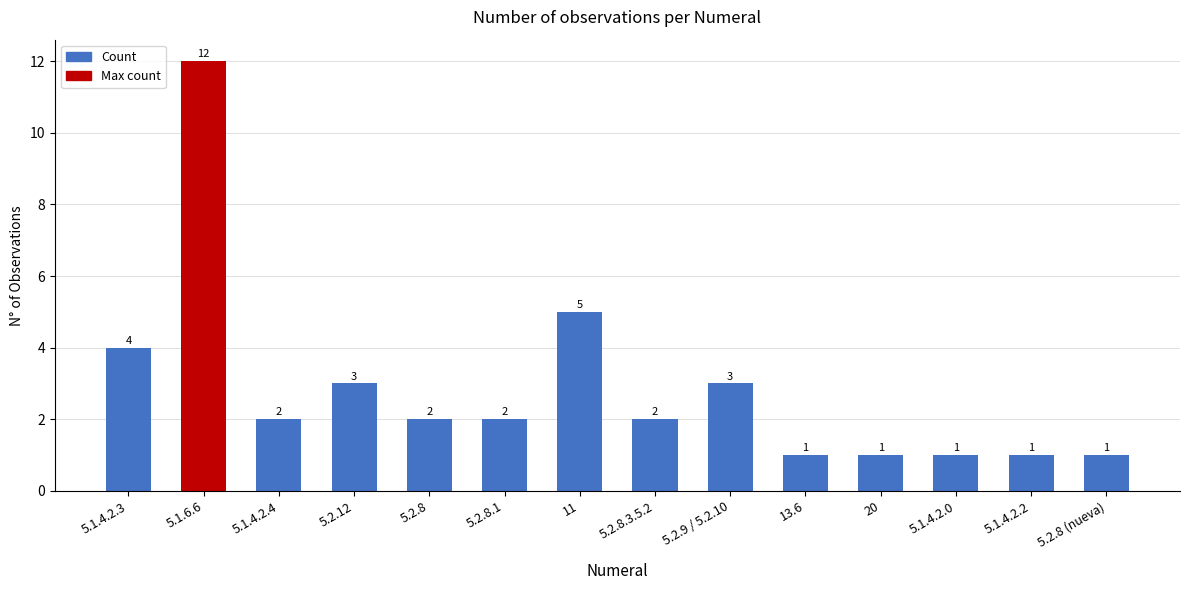

What is the difference between the values at 5.1.4.2.3 and 5.1.4.2.0?

3